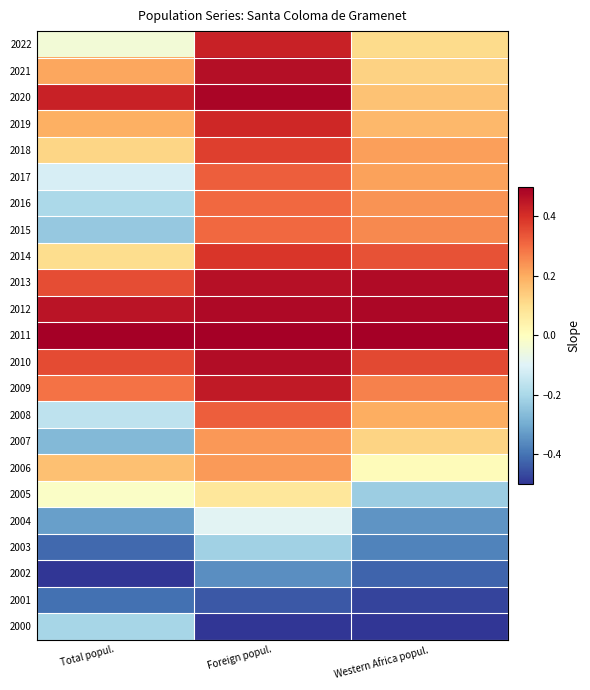

What is the maximum value shown in the chart?

0.5